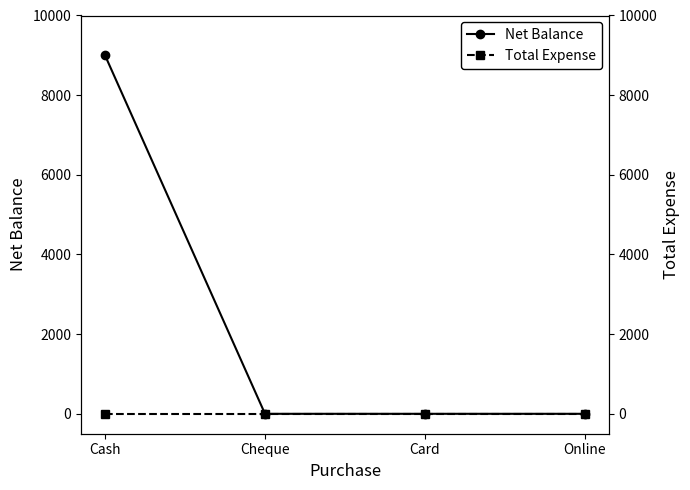

True or false: Net Balance and Total Expense cross at least once.

False